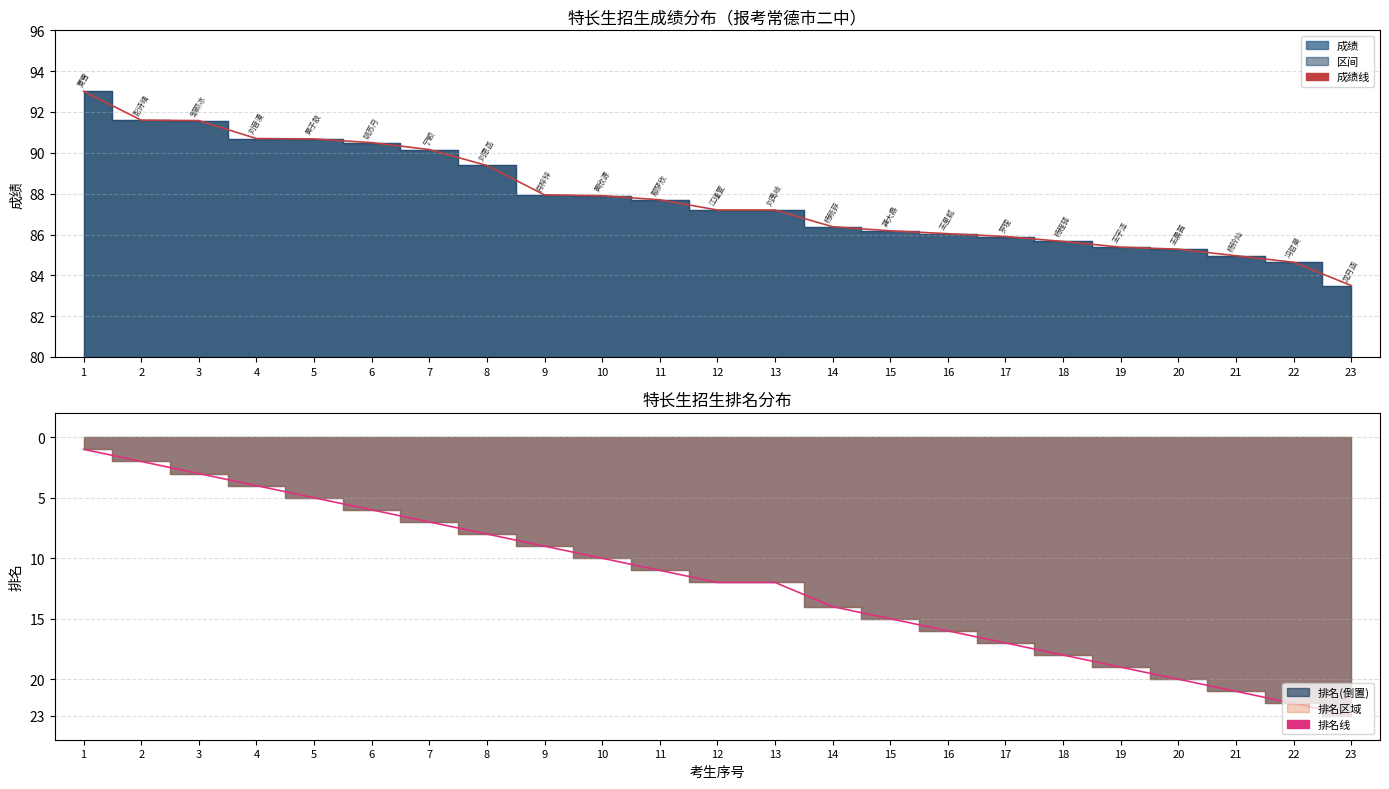

What is the spread (max minus min) of values at 1?

94.0